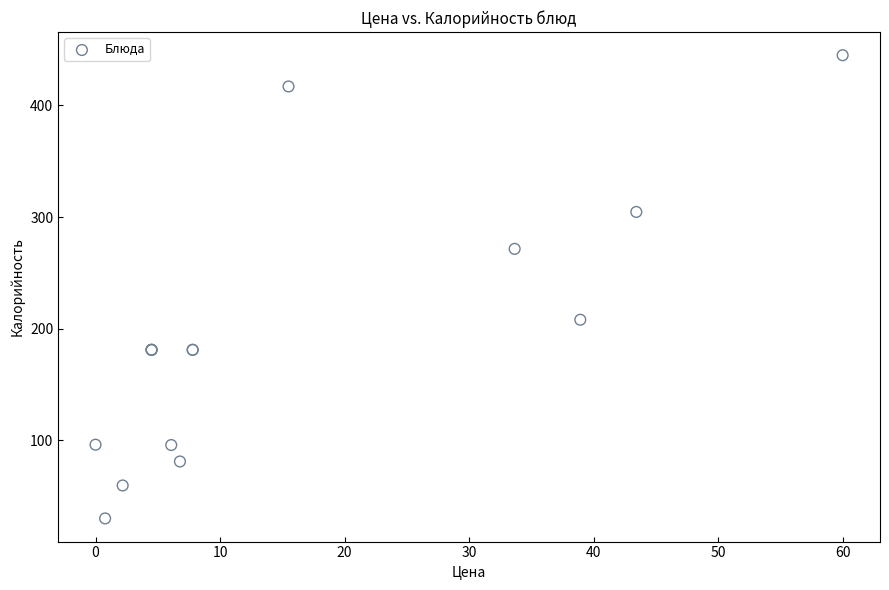

What Y value in the scatter plot is closest to 237?

208.0